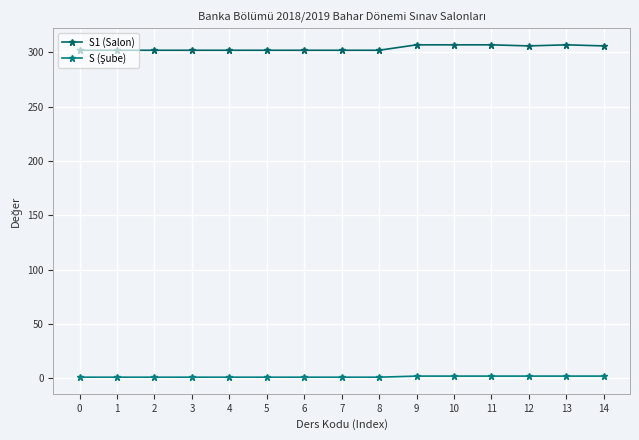

Is the value of S1 (Salon) at 2 greater than the value of S (Şube) at 4?

Yes